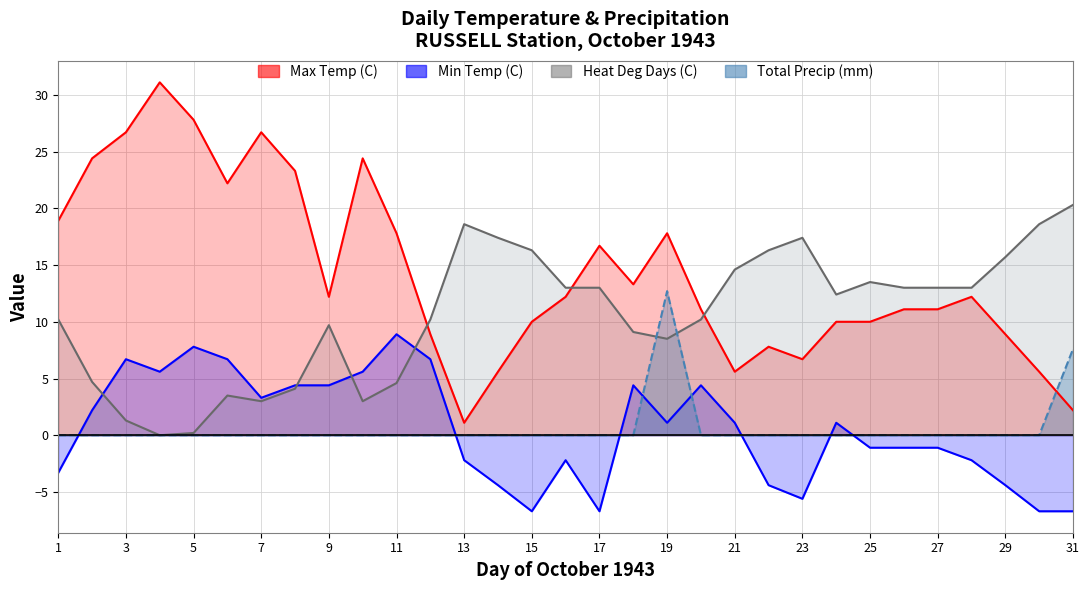

What is the value of the Heat Deg Days (C) point at the 26th from the left?

13.0